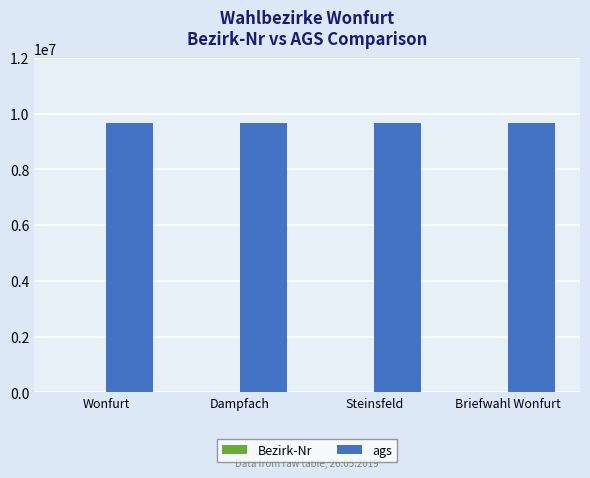

What is the total value across all series at Wonfurt?

9674220